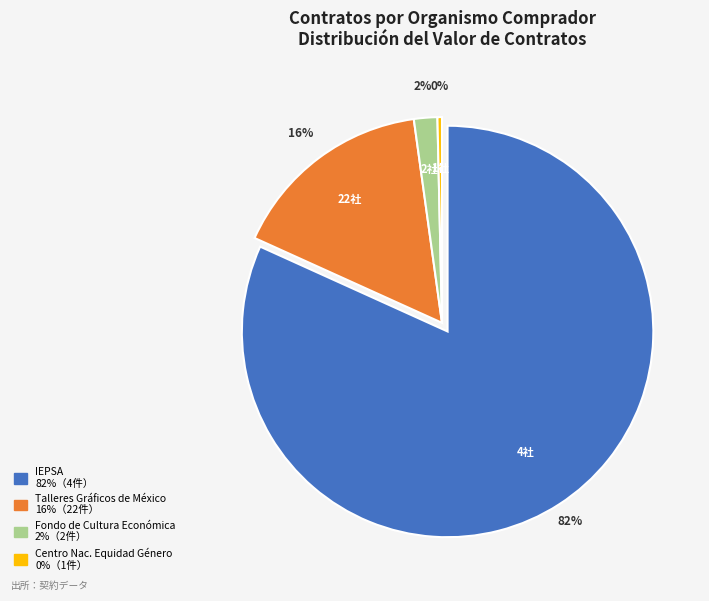

Is AA-011MAX001-E180-2017 the majority of the pie?

No